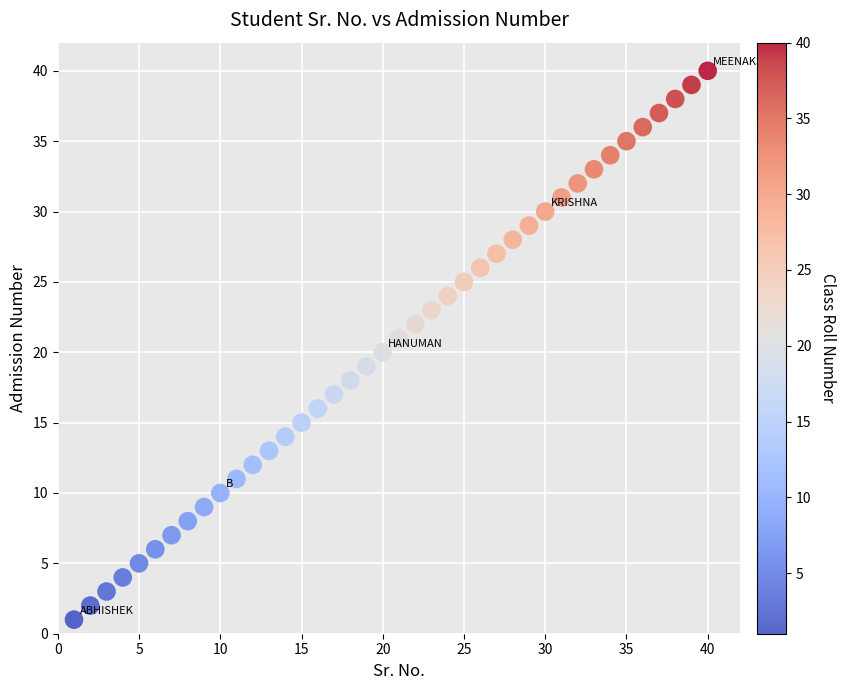

What is the range of X values (max minus min)?

39